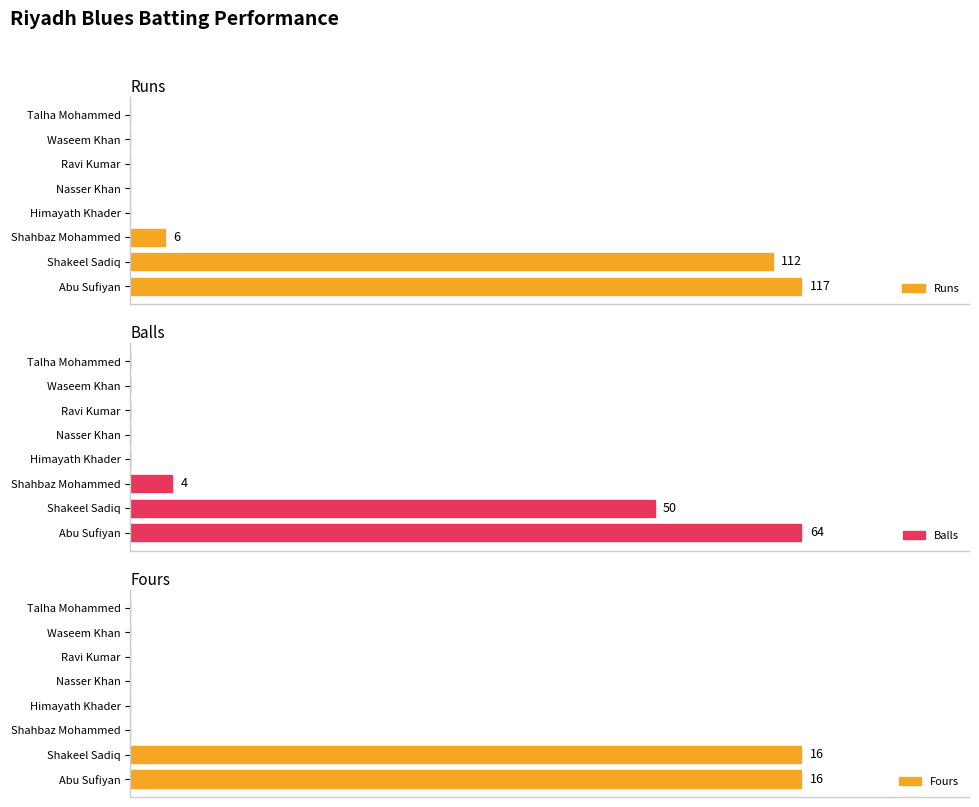

Which series has the largest total across all categories?

Runs